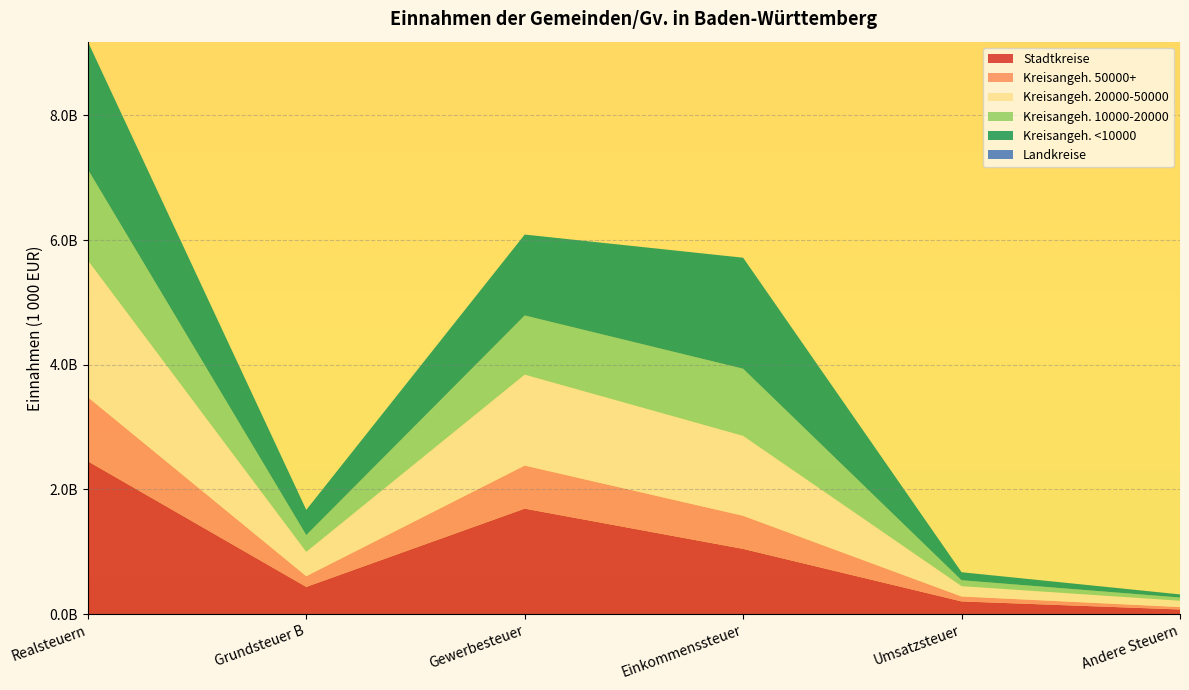

Reading left to right, what are all the values shown in this chart?

Stadtkreise: 2450975810	434862275	1690889960	1044776365	202345414	73218451
Kreisangeh. 50000+: 1028179559	172118803	691266693	531059029	79158186	38820918
Kreisangeh. 20000-50000: 2195201955	390471067	1459094851	1282649515	165975403	101480320
Kreisangeh. 10000-20000: 1458541092	268545706	948700563	1076687937	94259320	51136003
Kreisangeh. <10000: 2049453271	405032114	1297961601	1781212507	128802652	49918258
Landkreise: 0	0	0	0	0	201043